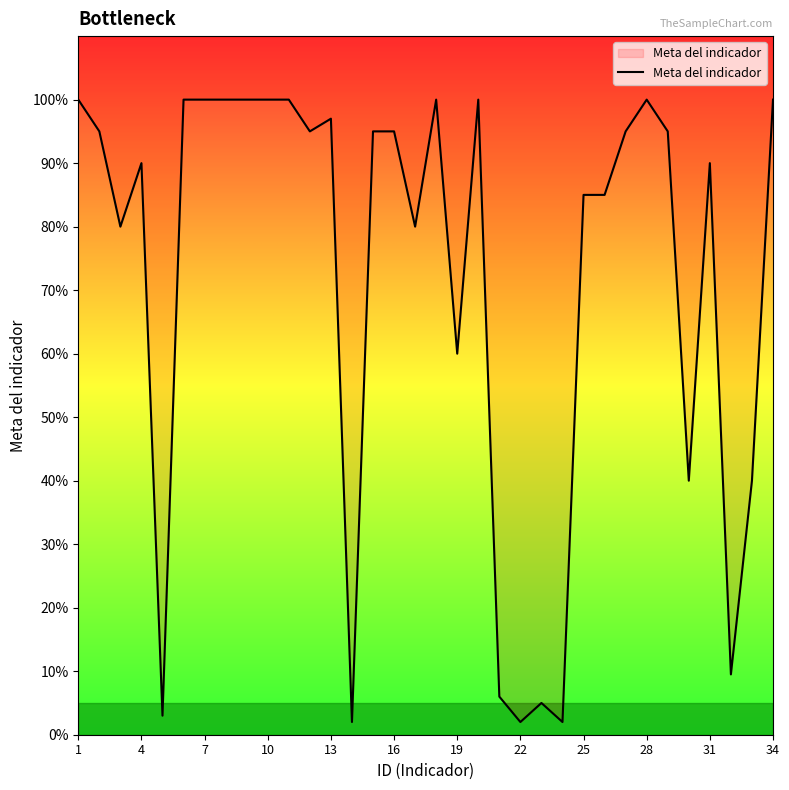

What is the sum of all values?

2446.5